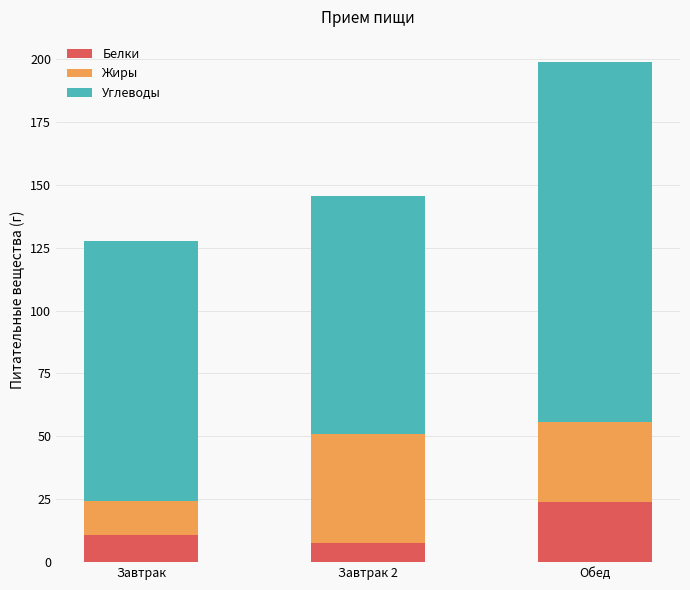

How many bars are there in total?

3